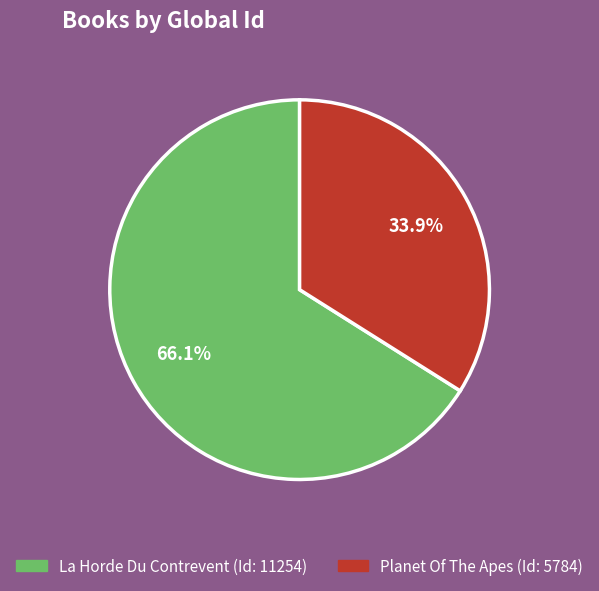

What is the ratio of the value at Planet Of The Apes to the value at La Horde Du Contrevent?

0.5